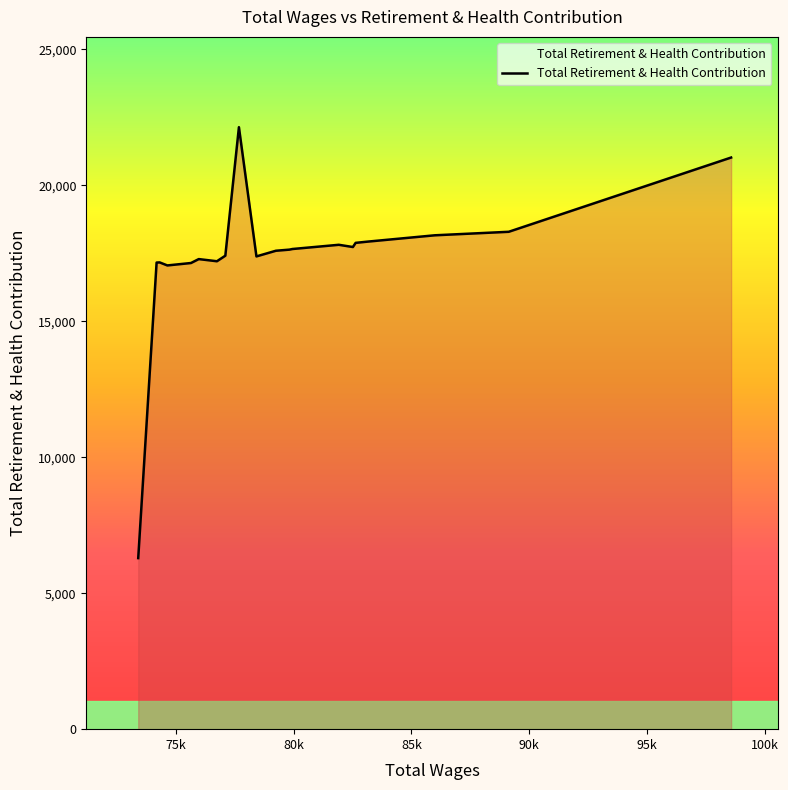

How many lines are shown in the chart?

1